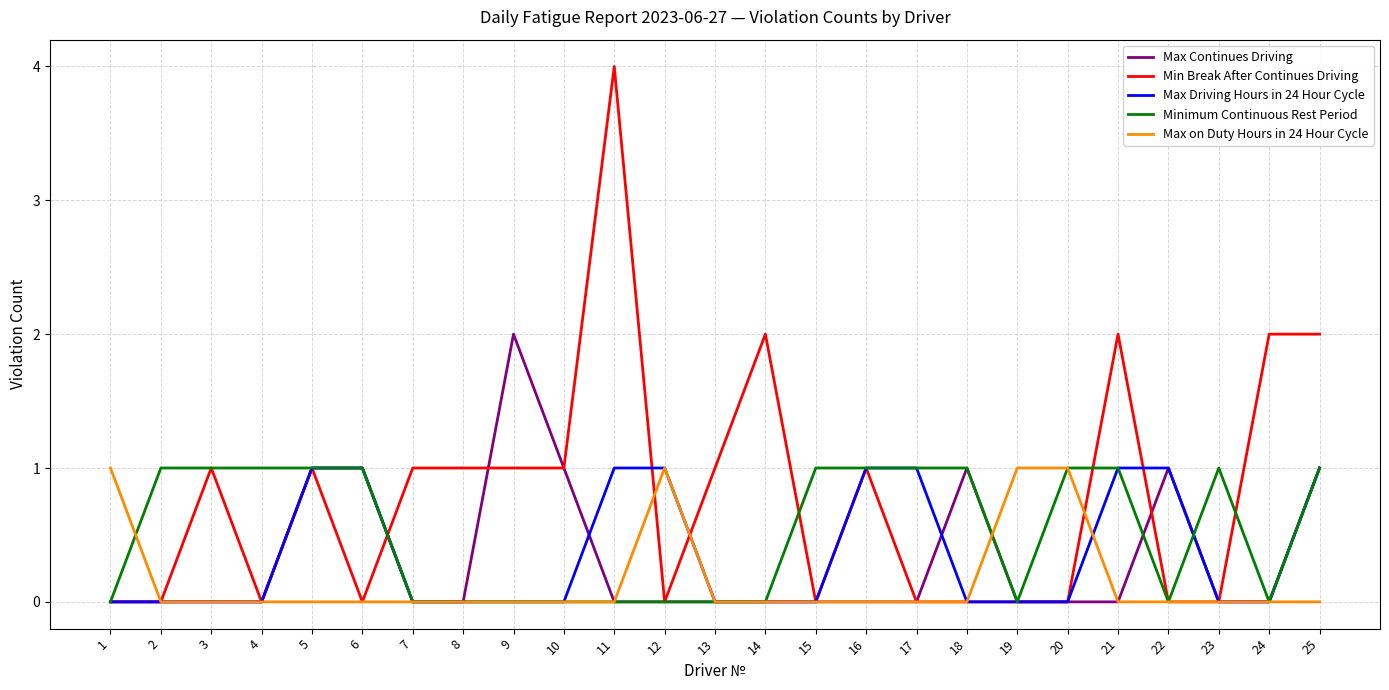

What is the greatest value displayed?

4